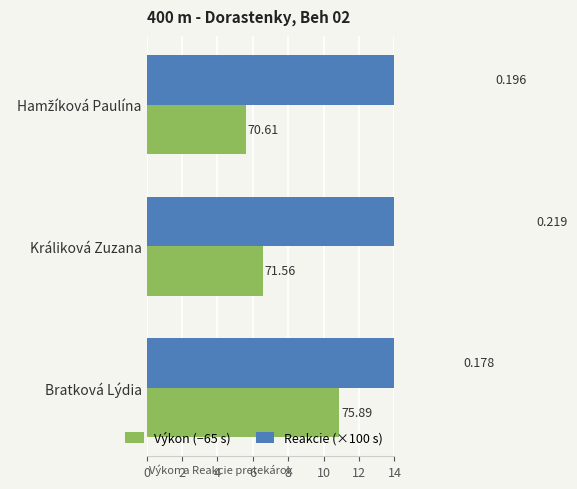

How many bars are there in total?

6